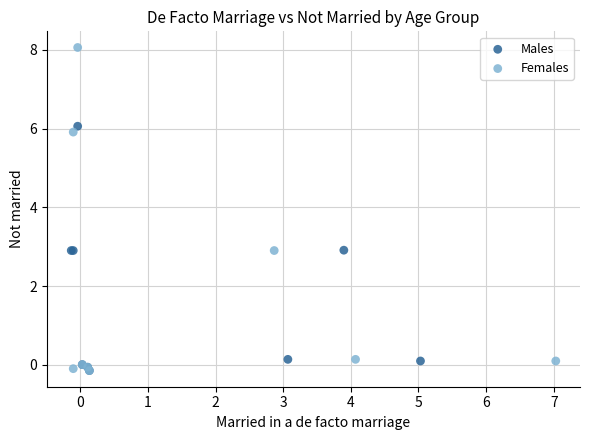

Which series has the widest spread of Y values?

Females